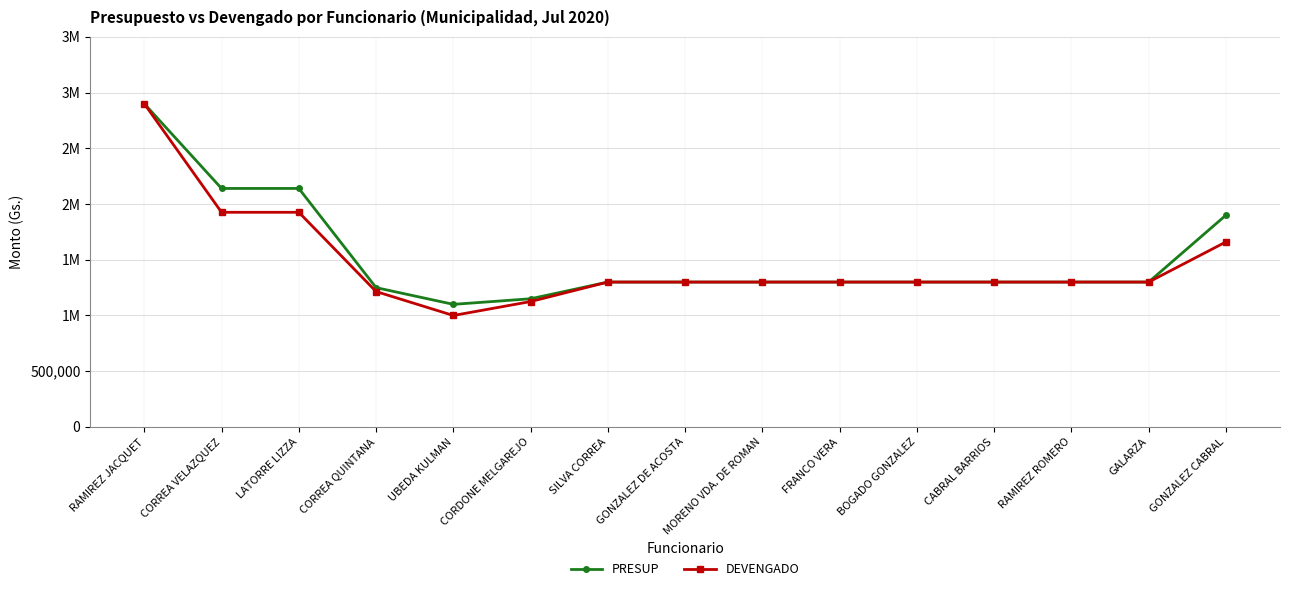

Read the PRESUP value at RAMIREZ ROMERO.

1300000